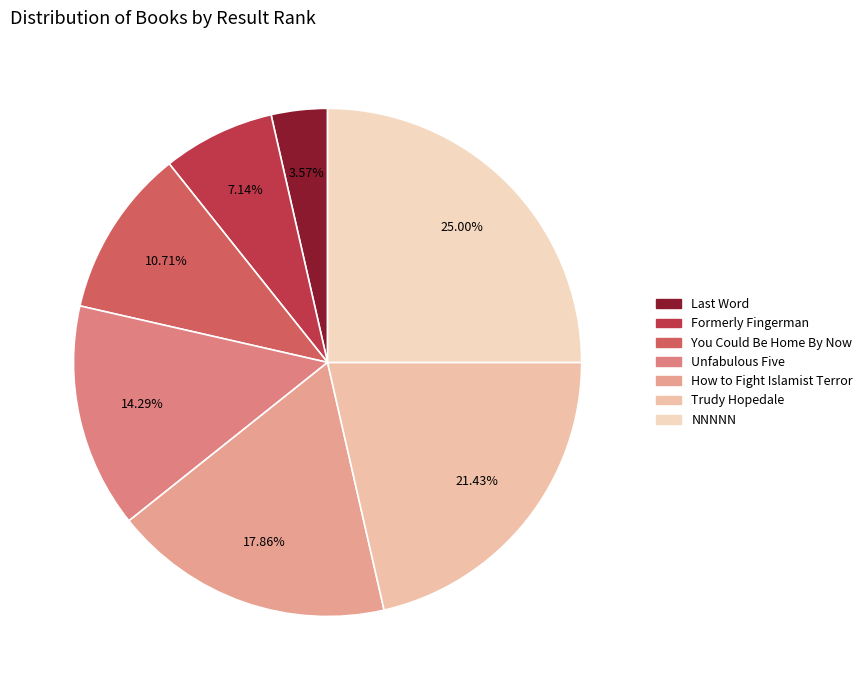

To the nearest percent, what is the difference between the largest and smallest slice percentages?

21%